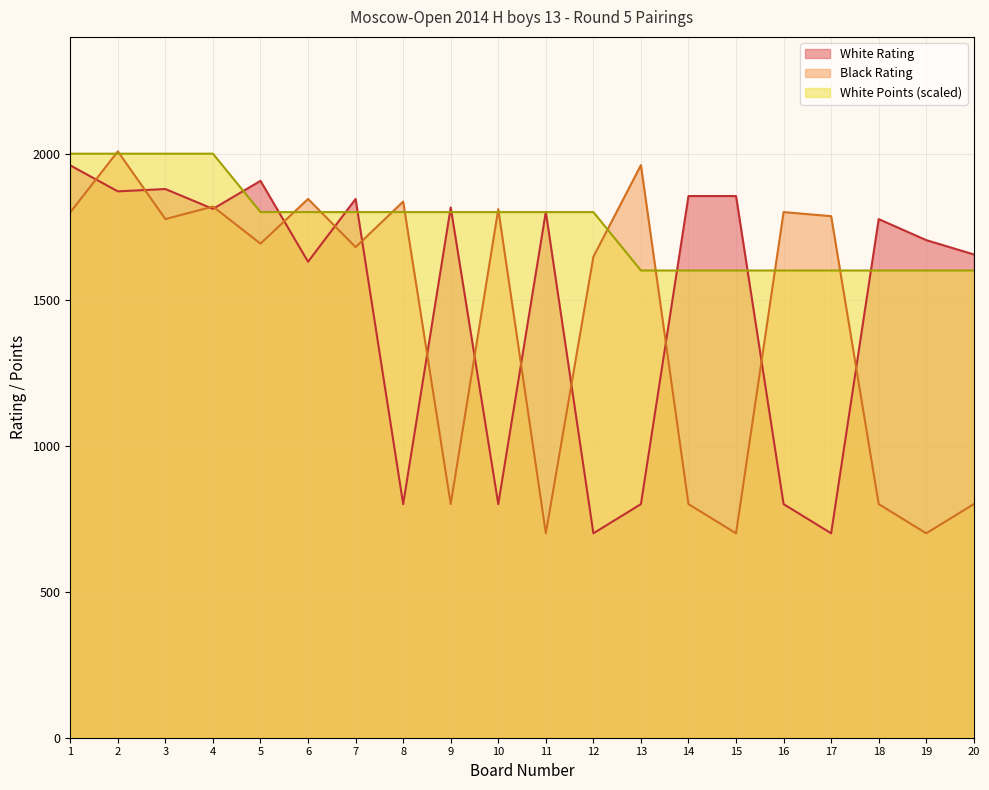

Reading left to right, transcribe all the data shown in this chart.

White Rating: 1960	1871	1879	1811	1907	1630	1845	800	1816	800	1801	700	800	1855	1855	800	700	1776	1704	1655
Black Rating: 1799	2008	1776	1819	1692	1845	1680	1836	800	1810	700	1647	1961	800	700	1800	1786	800	700	800
White Points: 2000	2000	2000	2000	1800	1800	1800	1800	1800	1800	1800	1800	1600	1600	1600	1600	1600	1600	1600	1600